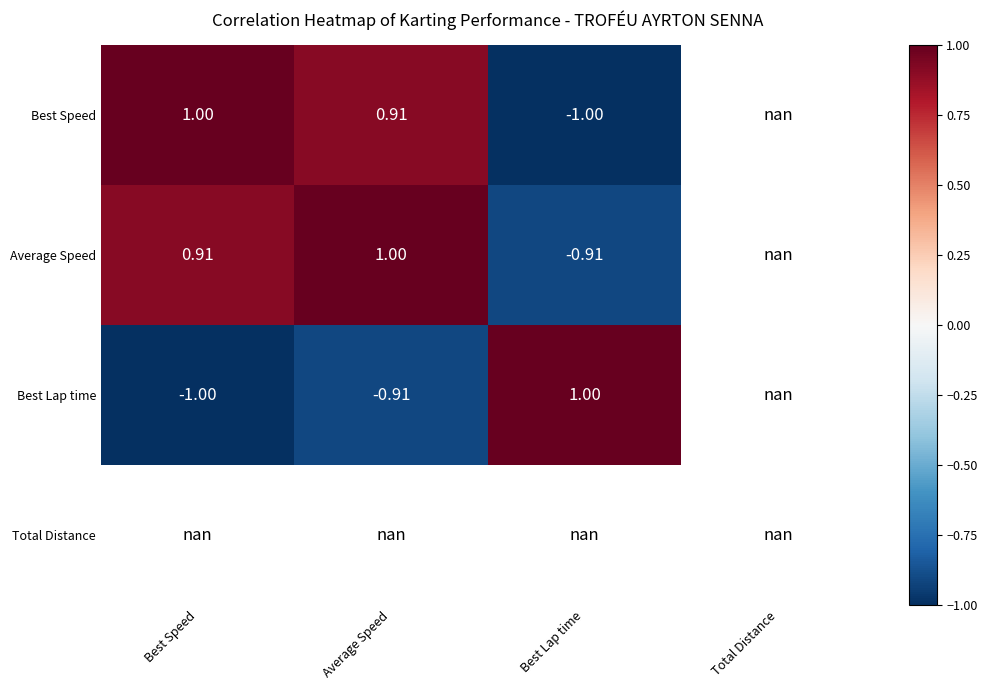

Is it true that Best Lap time equals -1.3 at Best Speed?

False